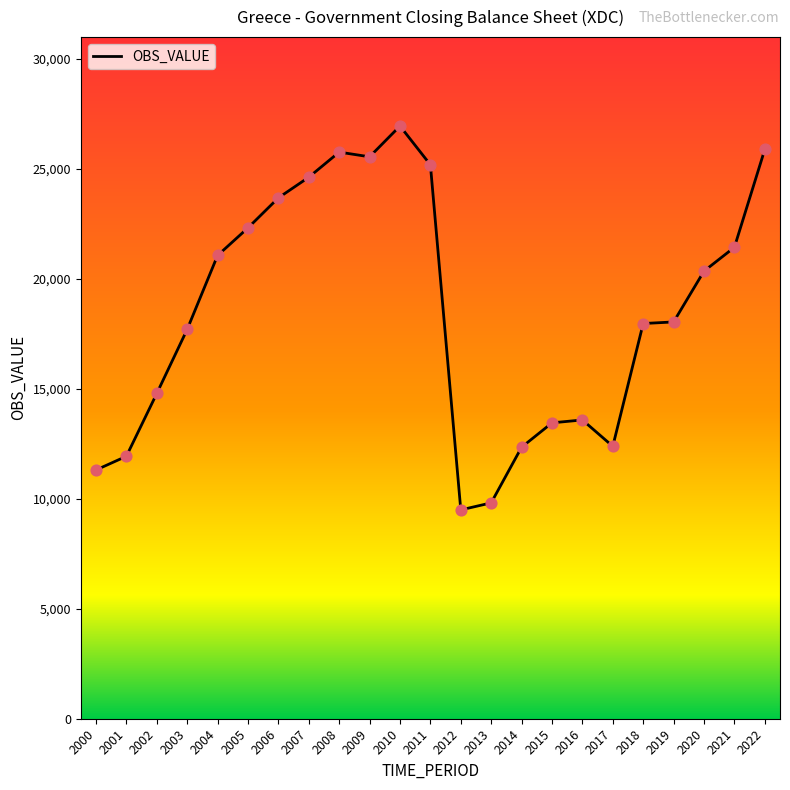

What is the change in value from 2004 to 2016?

-7479